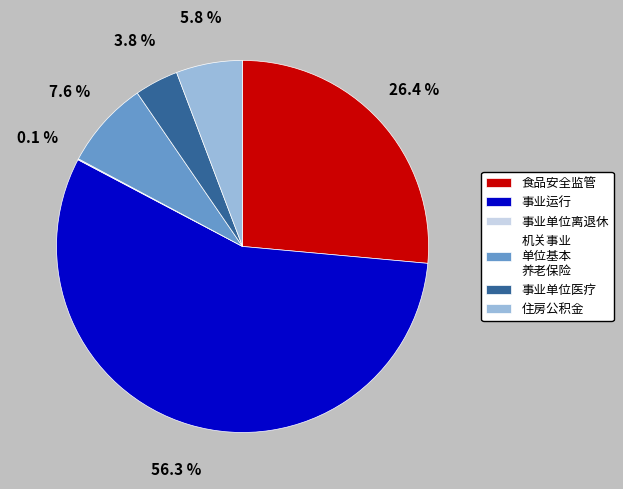

How much of the chart is everything except 事业单位医疗?

96.2%